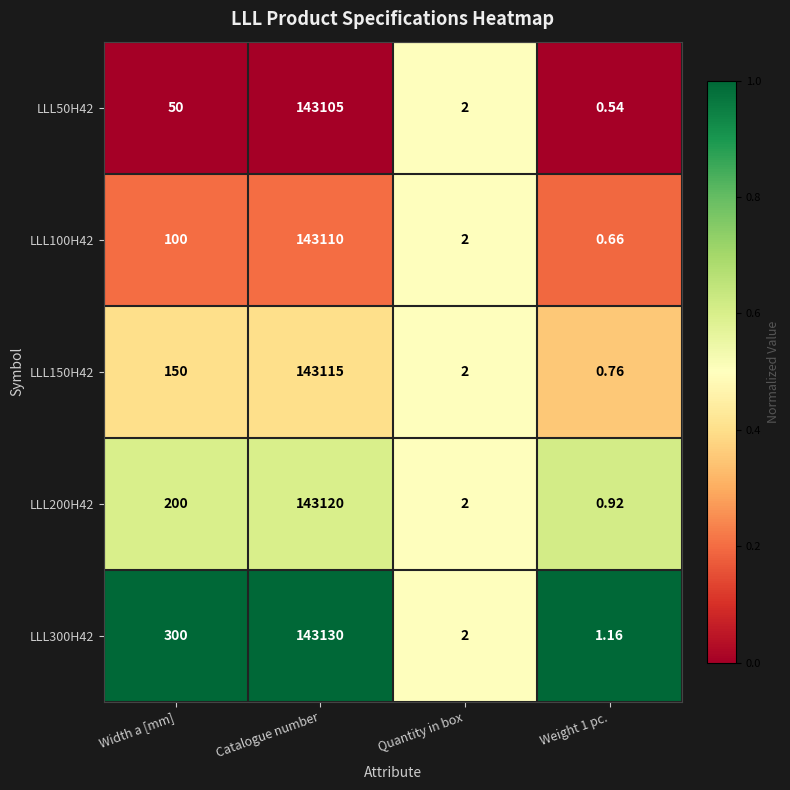

At which category is the sum across all series the highest?

Catalogue number